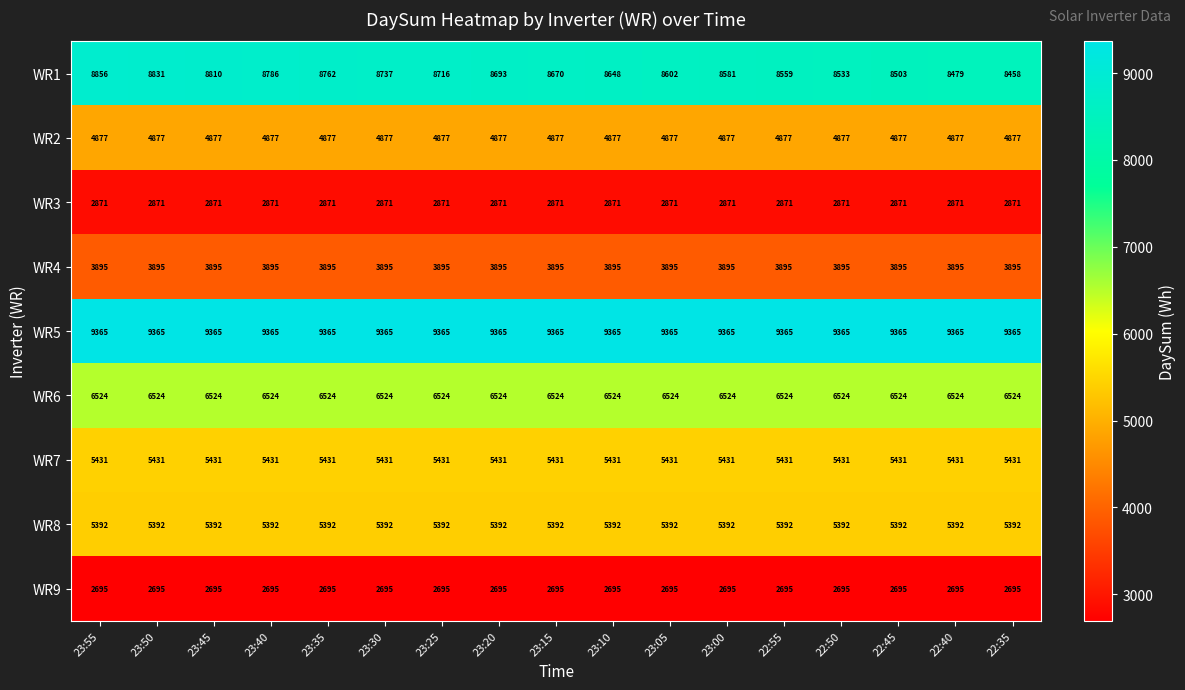

What is the maximum value shown in the chart?

9365